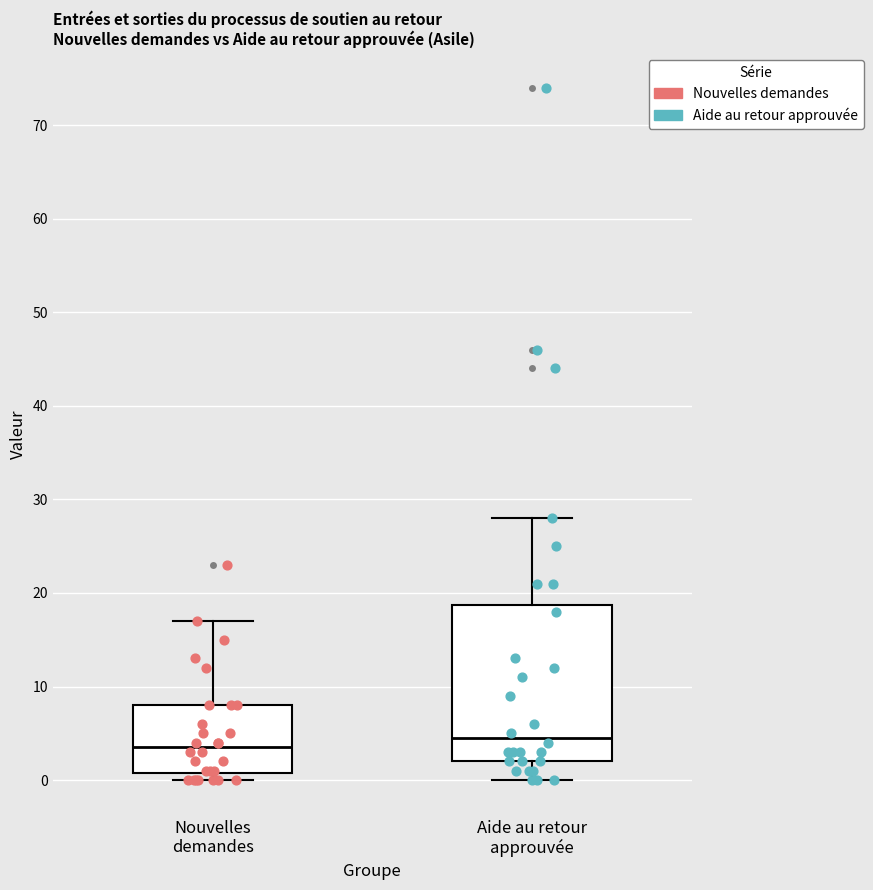

Which box has the highest median line?

Aide au retour approuvée